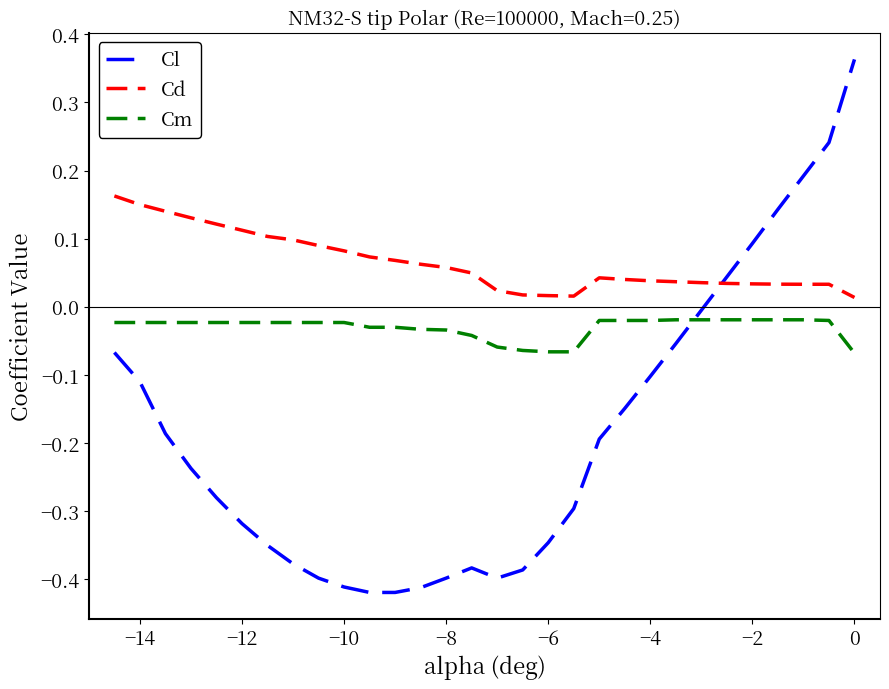

Which series has the widest spread of values?

Cl